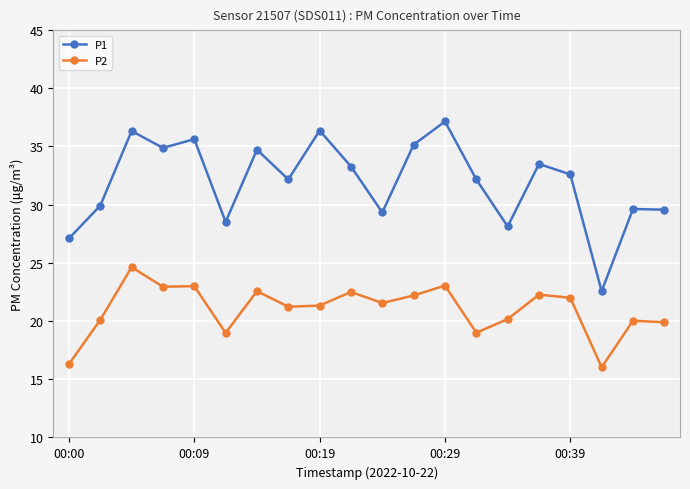

List the series in order of their overall mean, highest first.

P1, P2